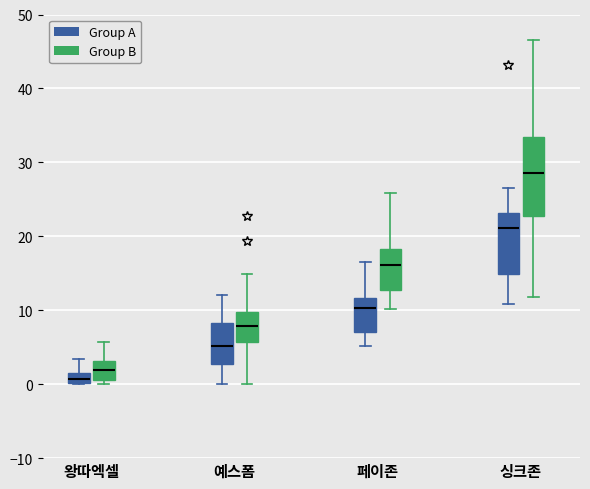

Which box has the highest median line?

싱크존 (Group B)